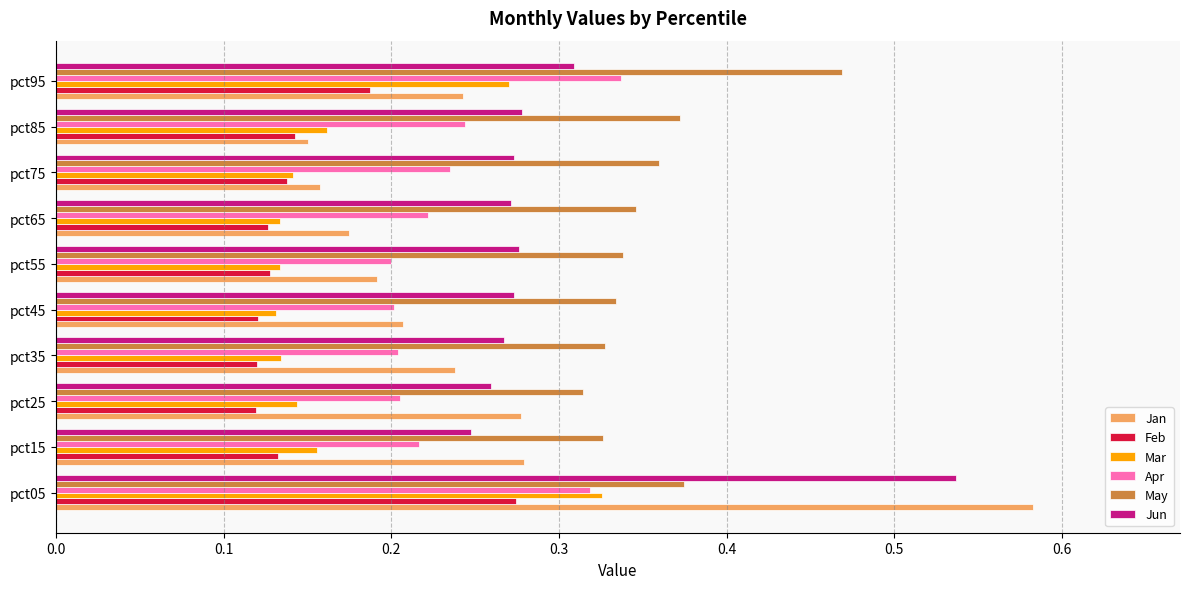

What is the sum of all Jun values?

3.0